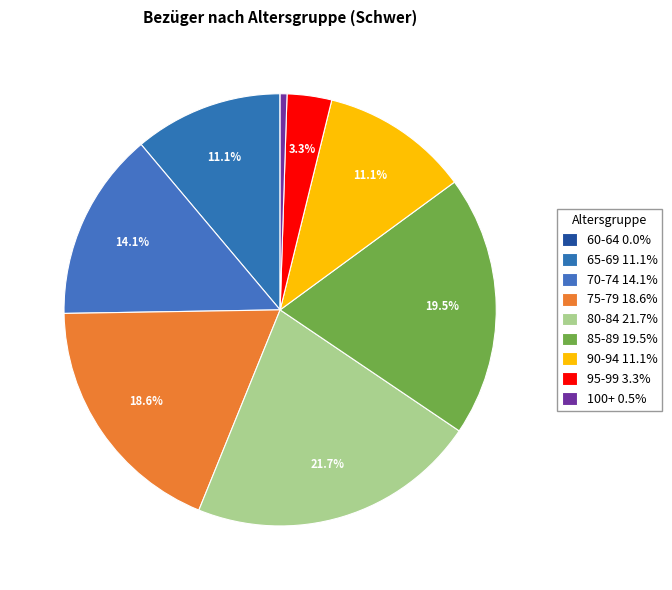

Between 70-74 and 65-69, which is larger?

70-74